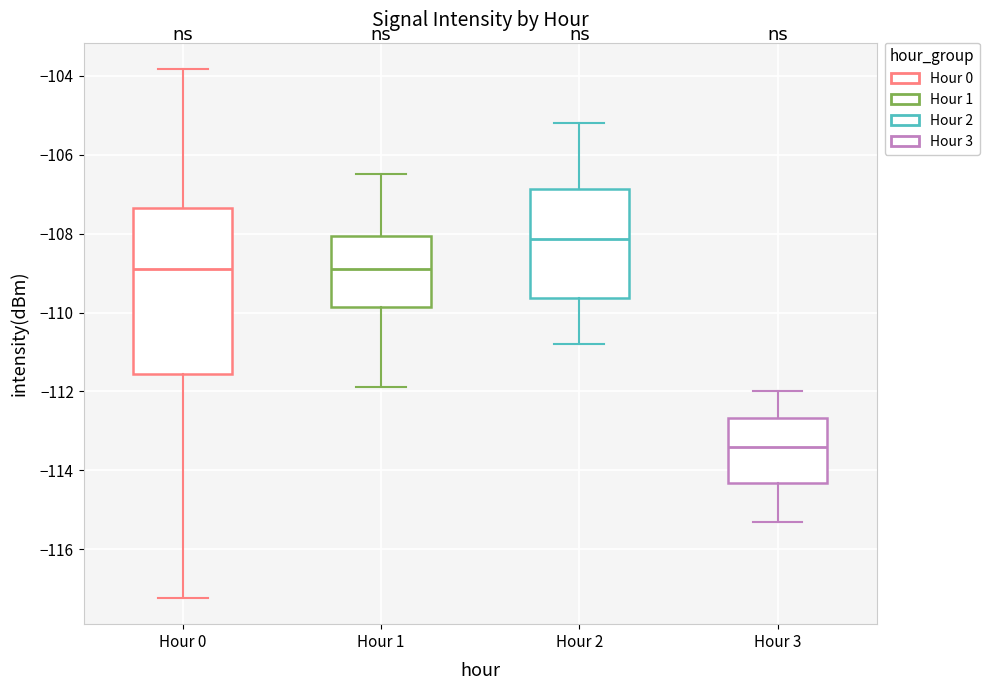

Which box has the lowest median line?

Hour 3